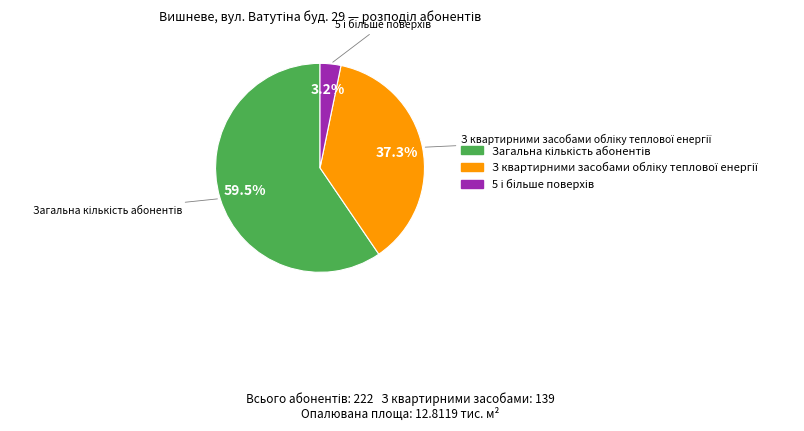

Is there a majority slice in this chart?

Yes